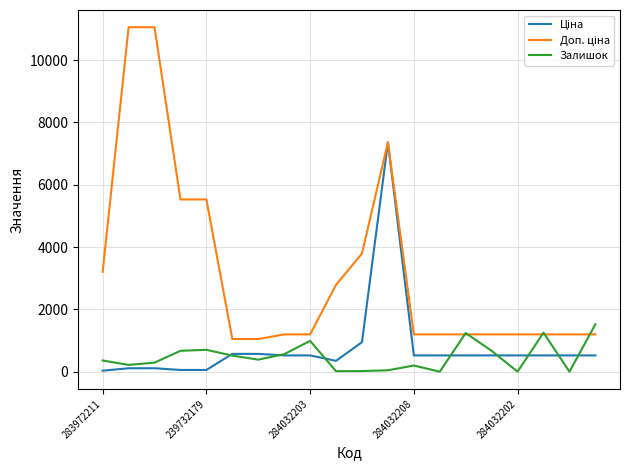

Is this an area chart (filled region under the line)?

No